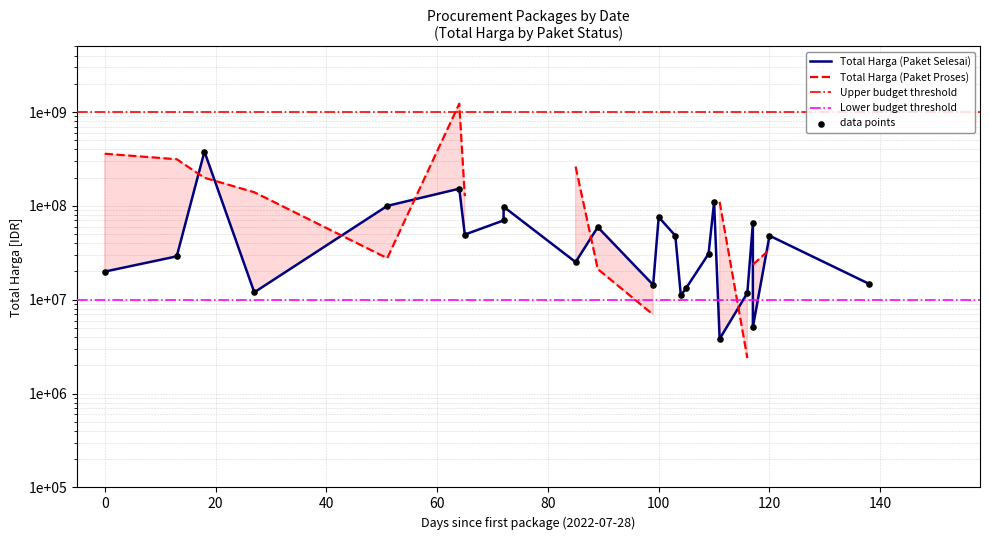

Approximately how many times larger is the value at 2022-11-14 compared to 2022-10-01?

0.6